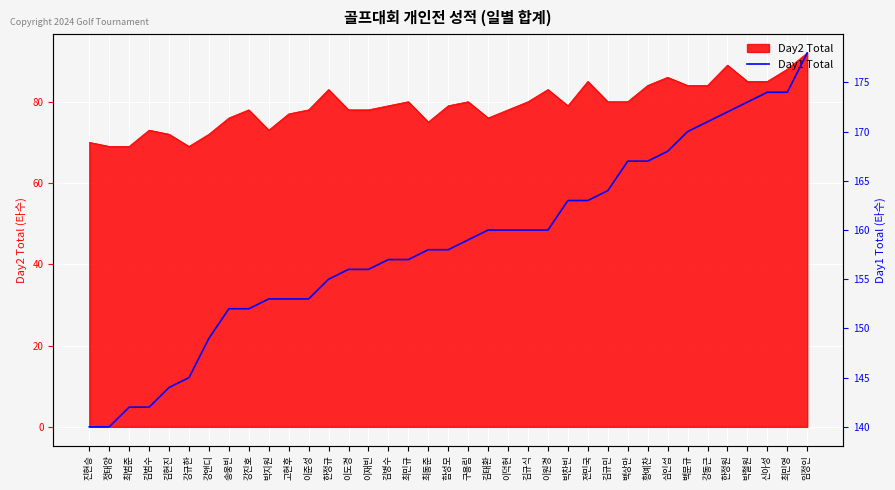

The value of Day2 Total at 강규한 is 109. True or false?

False